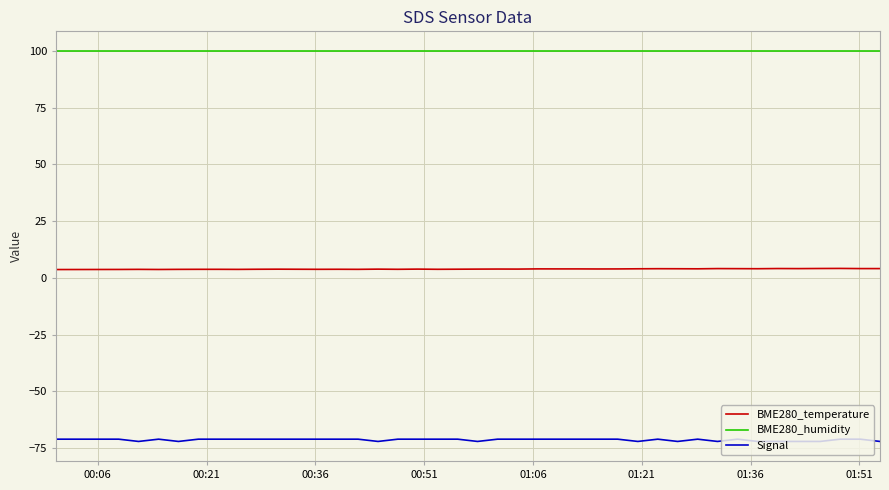

True or false: BME280_humidity and BME280_temperature cross at least once.

False